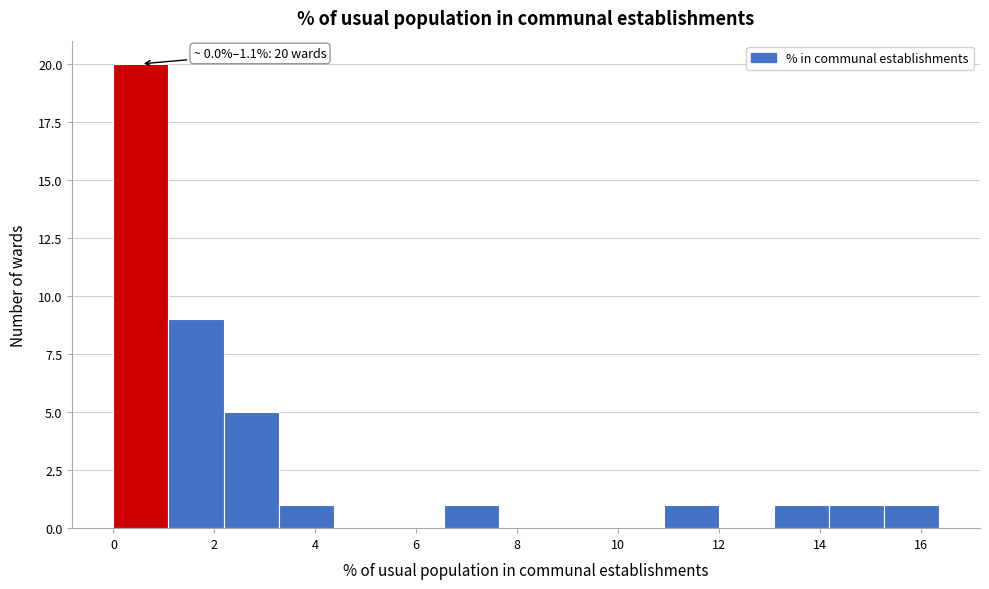

Over which range of the x-axis is the bar tallest?

0.0 to 1.0